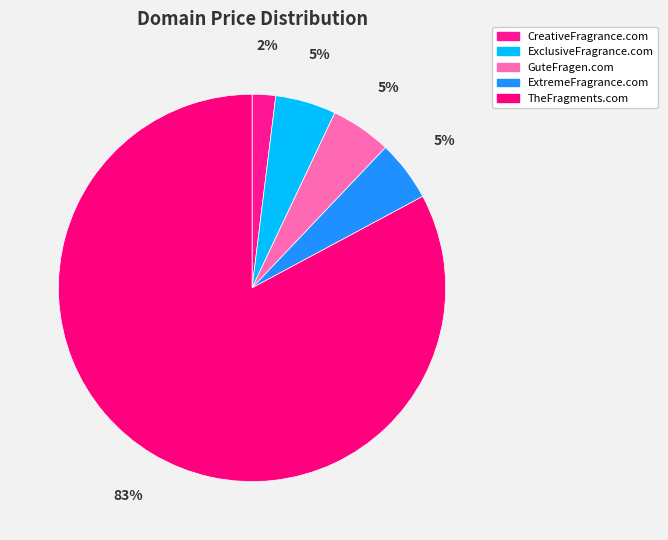

What is the total percentage of ExtremeFragrance.com and GuteFragen.com?

10.1%